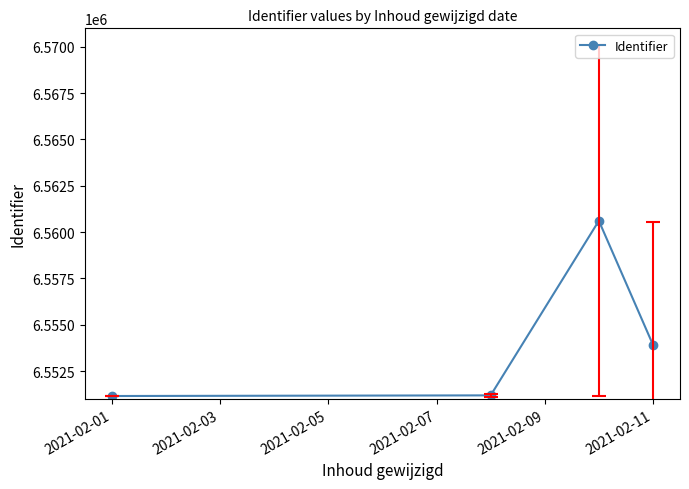

What is the sum of all values?

26216872.3